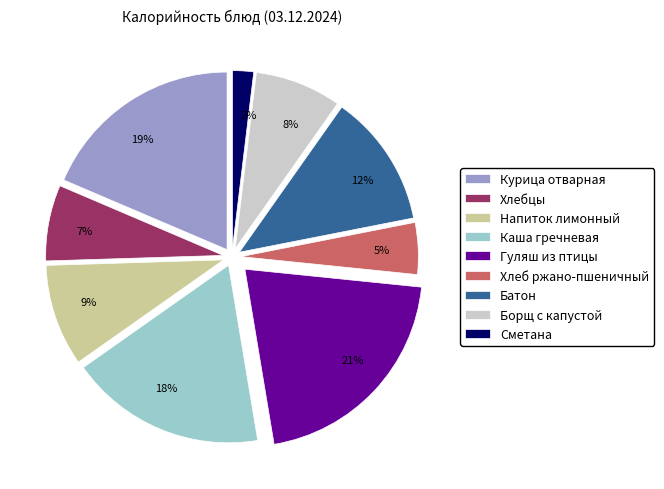

Do Хлебцы and Гуляш из птицы together represent more than half of the pie?

No